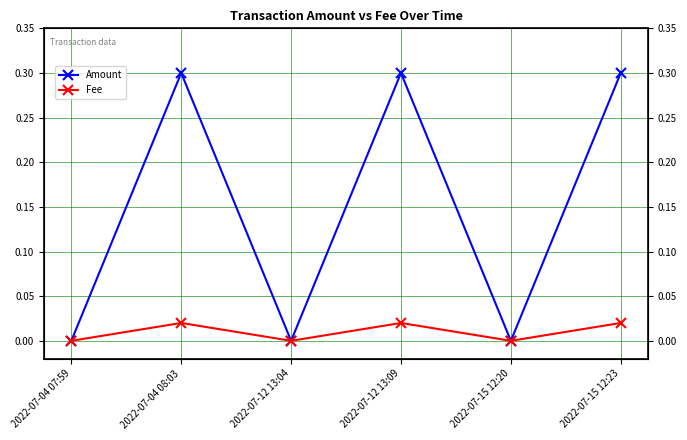

The Fee series shows 0.0 at 2022-07-15 12:23. True or false?

True